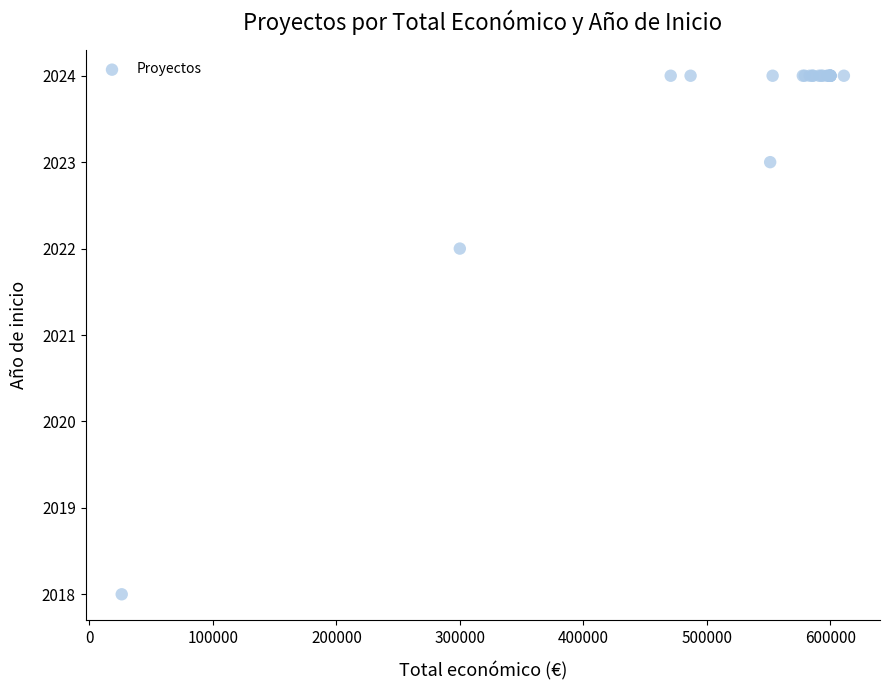

What Y value in the scatter plot is closest to 2021?

2022